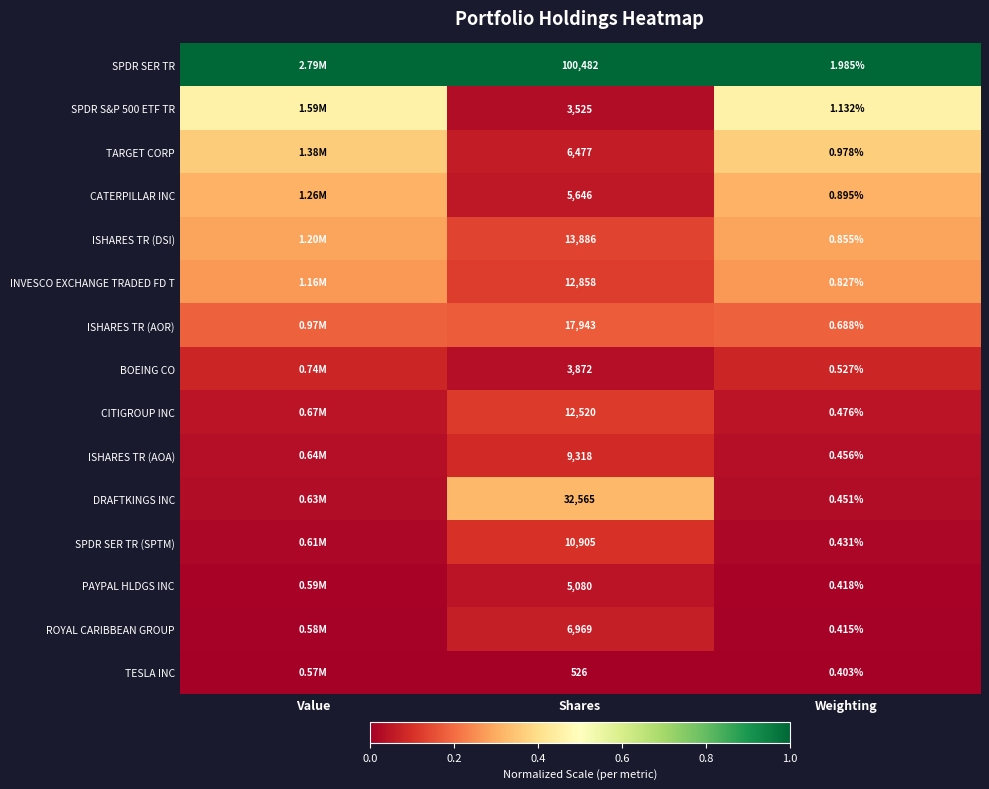

Is the value of SPDR SER TR at Shares greater than the value of CITIGROUP INC at Weighting?

Yes